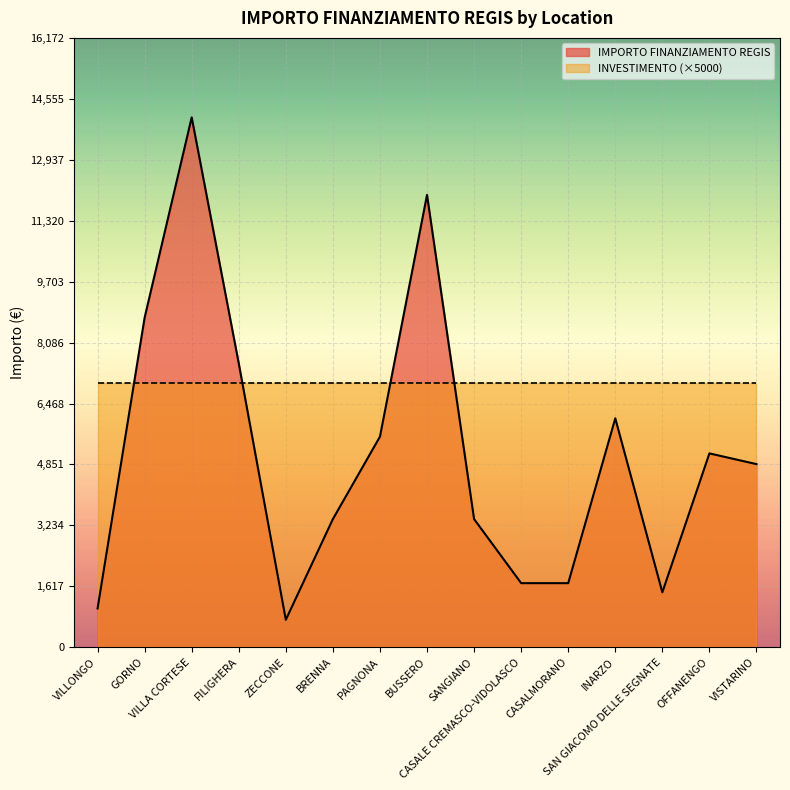

What is the greatest value displayed?

14063